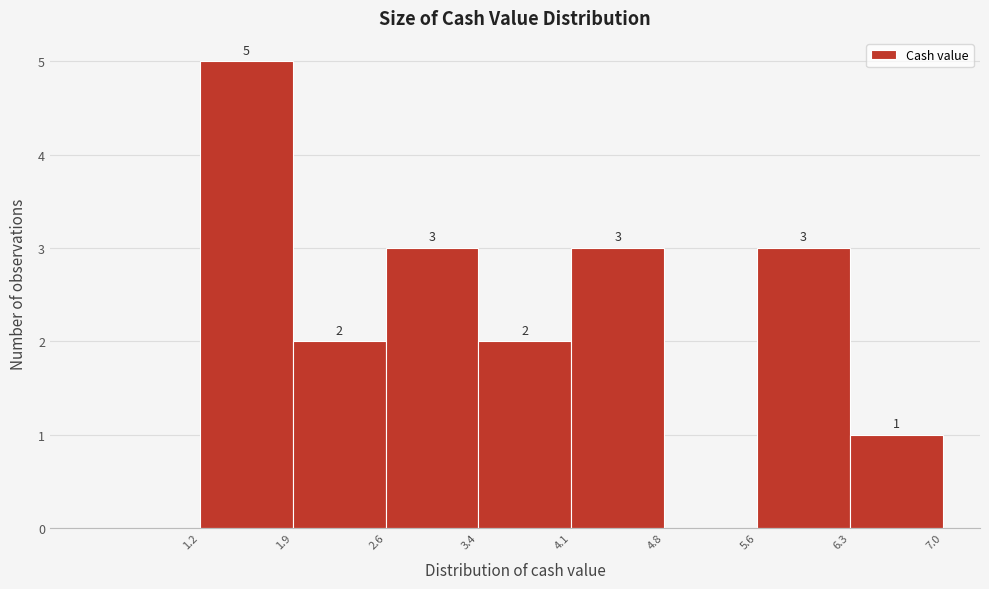

Over which range of the x-axis is the bar tallest?

1.2 to 1.9